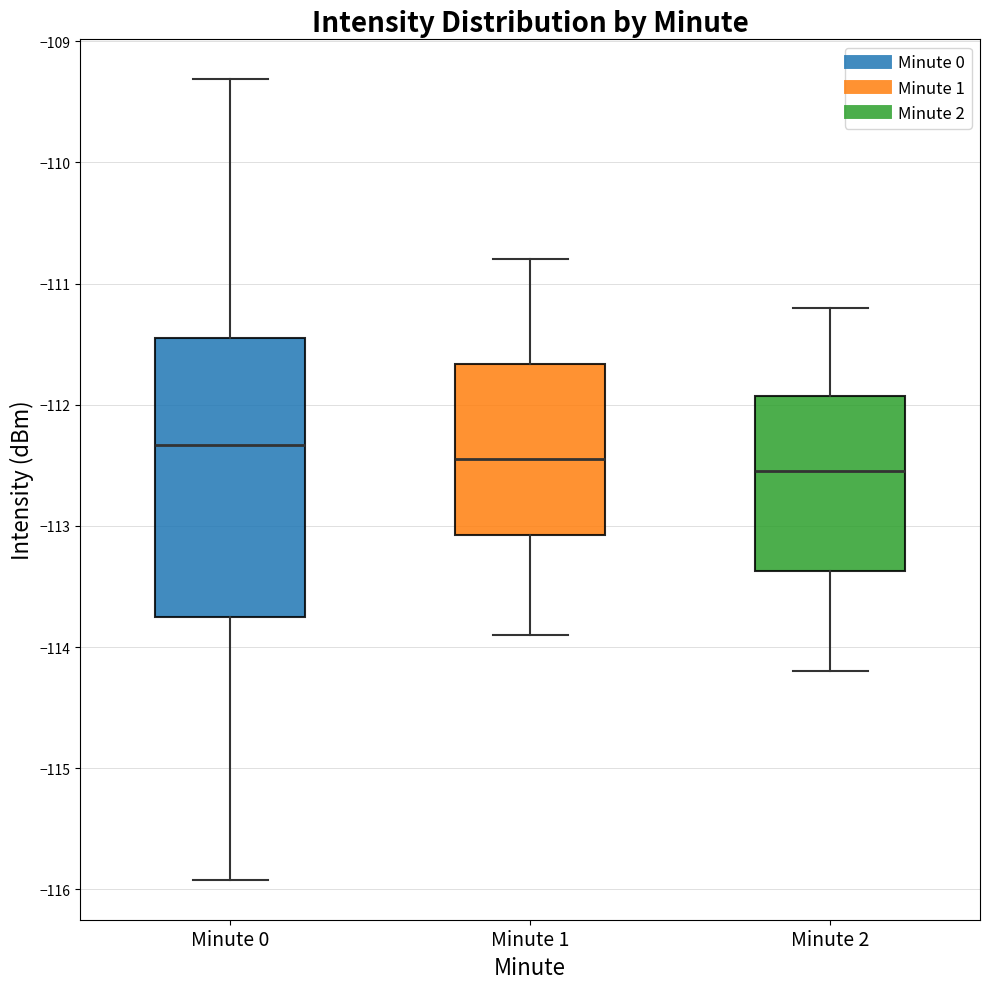

Reading left to right, transcribe this box plot: for each box, give where its median line is, the range the box spans, and where its two whiskers end, as read against the y-axis. The values are not printed on the chart, so give them approximately, as read against the axis.

Minute 0: median -112.3, box -113.7 to -111.4, whiskers -115.9 to -109.3
Minute 1: median -112.4, box -113.1 to -111.7, whiskers -113.9 to -110.8
Minute 2: median -112.5, box -113.4 to -111.9, whiskers -114.2 to -111.2